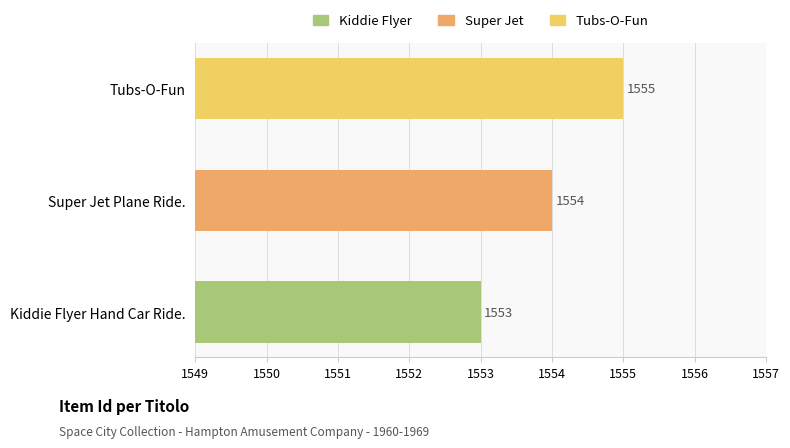

How many data points are less than 1554?

1